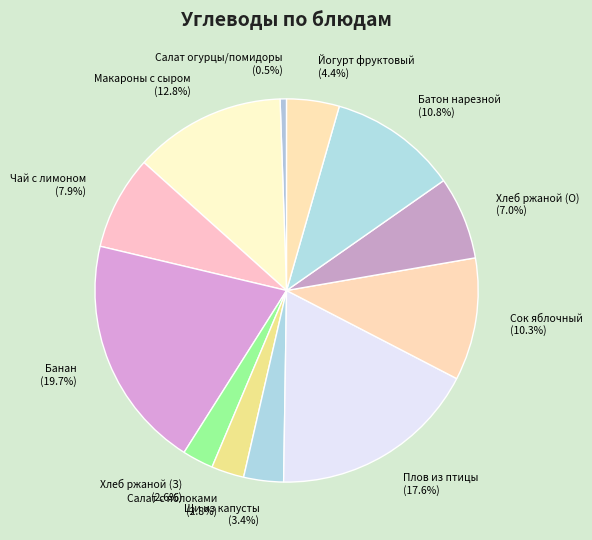

What is the ratio of the value at Щи из капусты to the value at Макароны с сыром?

0.3